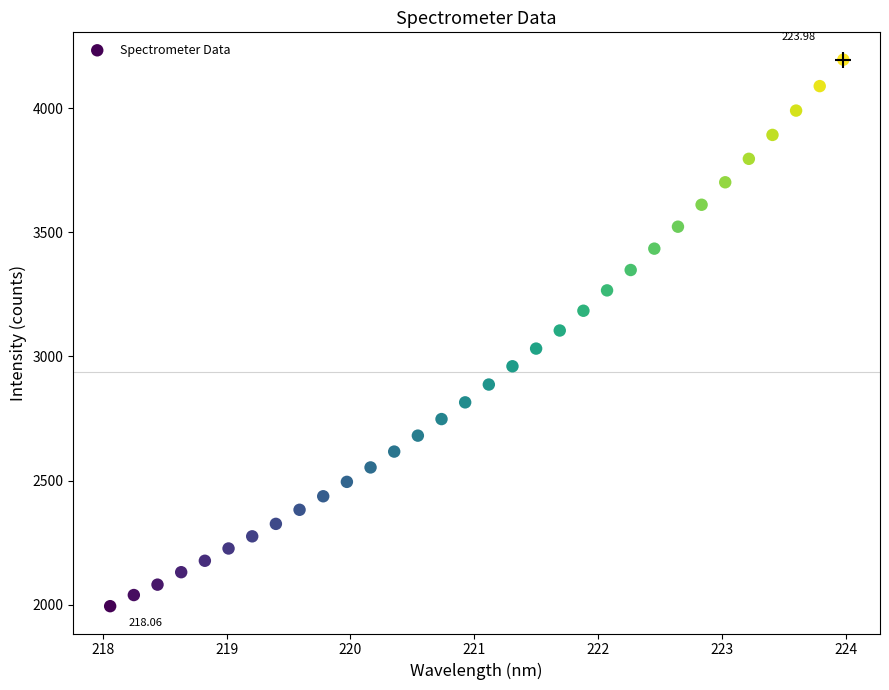

What is the range of Y values (max minus min)?

2202.4